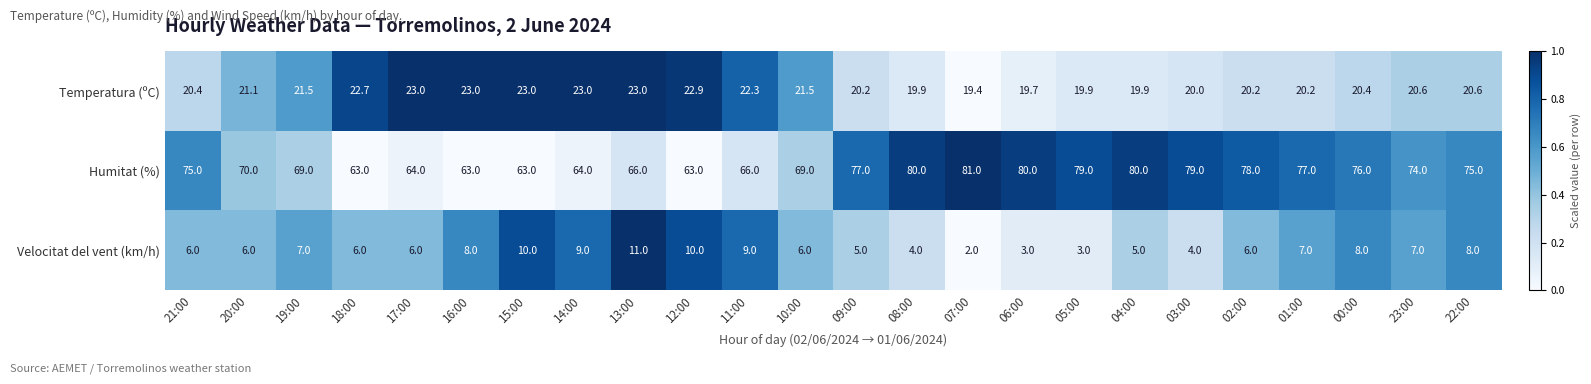

What is the difference between the Humitat (%) values at 16:00 and 20:00?

7.0